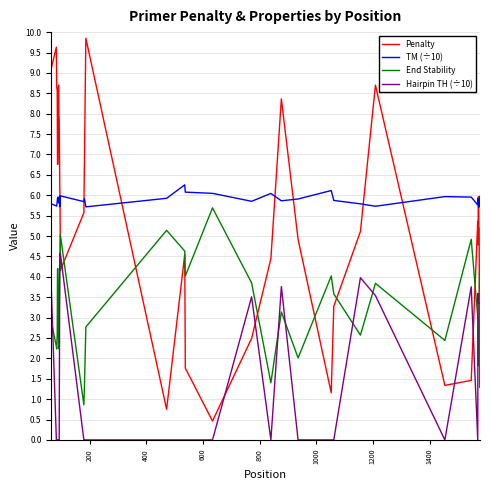

What is the greatest value displayed?

9.9